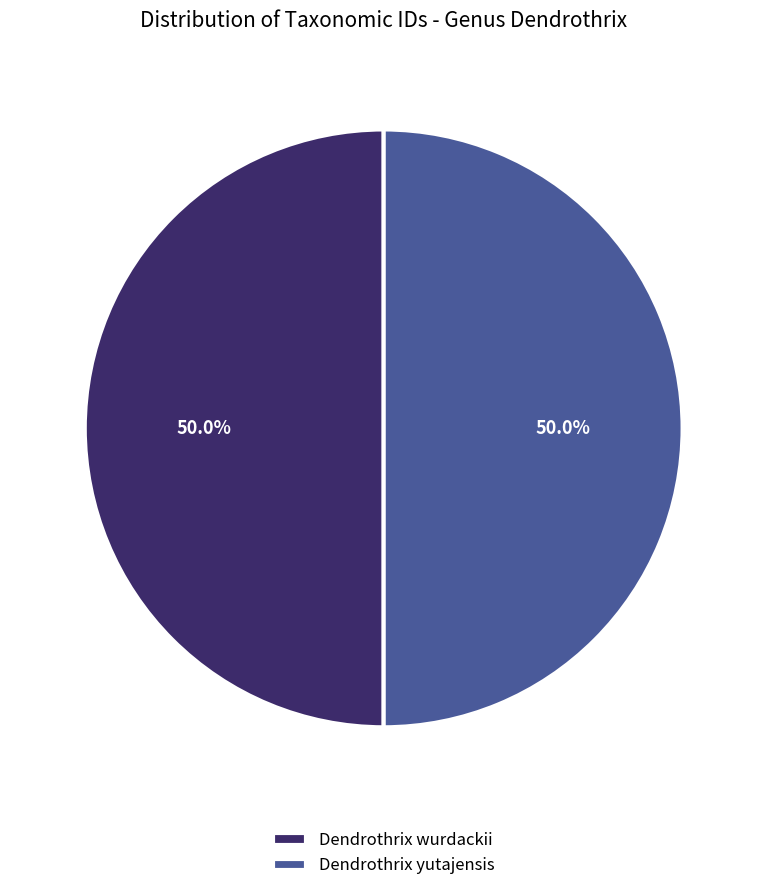

What portion of the pie excludes Dendrothrix yutajensis?

50.0%